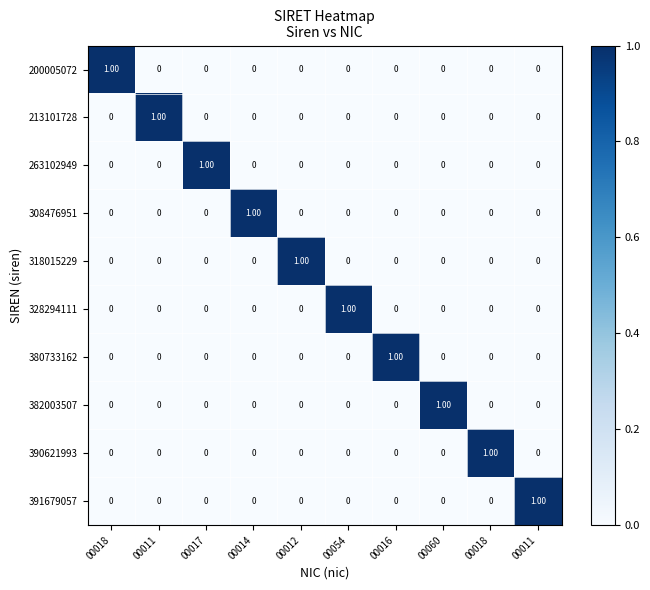

How many data points in 263102949 are above 0?

1